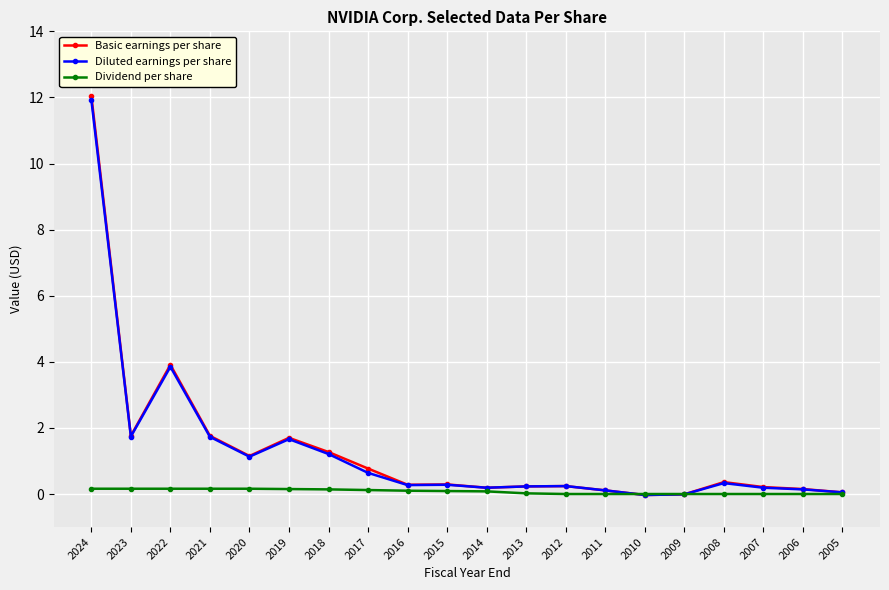

Rank the series by their maximum value, from highest to lowest.

Basic earnings per share, Diluted earnings per share, Dividend per share